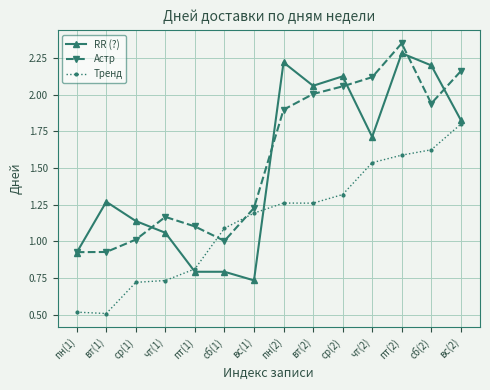

Which series has the largest total across all categories?

Астр